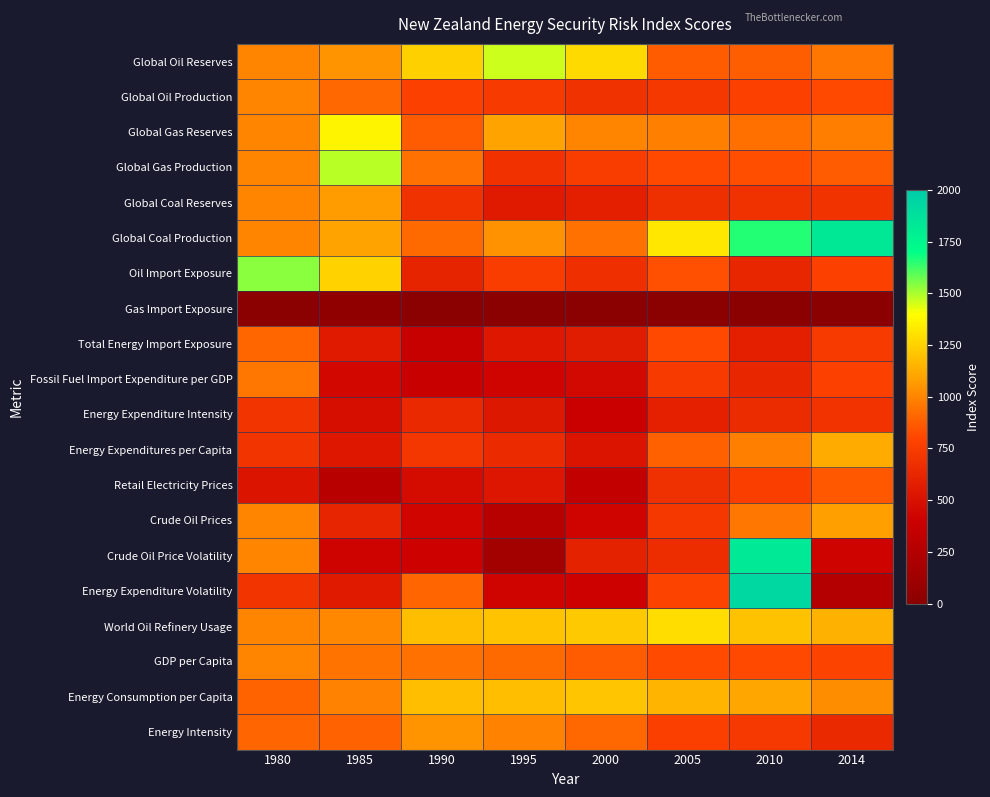

Between 2014 and 2005, which is larger?

2014